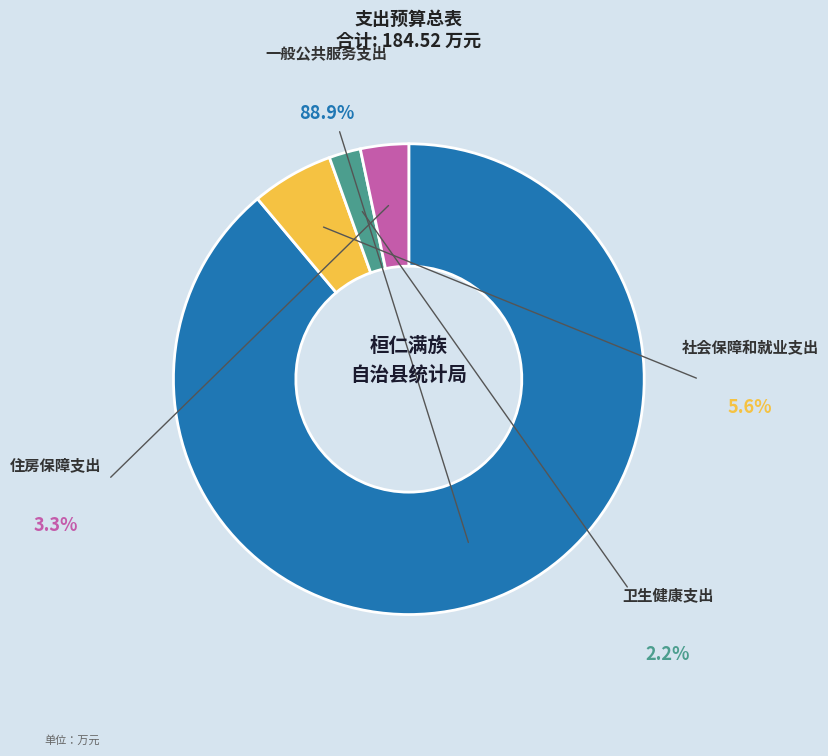

What is the largest slice in the pie chart?

一般公共服务支出